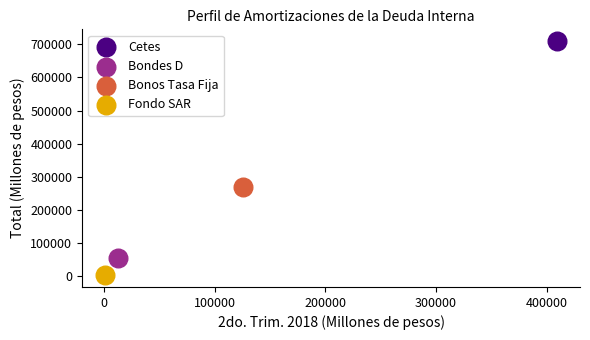

What are all the series names shown in the legend?

Cetes, Bondes D, Bonos Tasa Fija, Fondo SAR